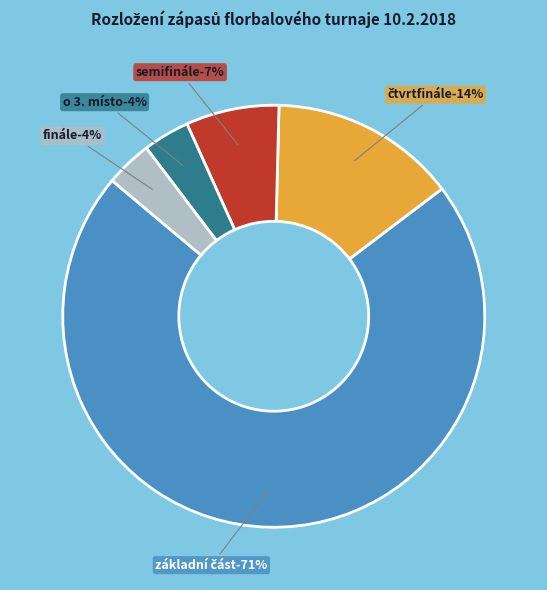

What percentage is the o 3. místo slice, to the nearest percent?

4%